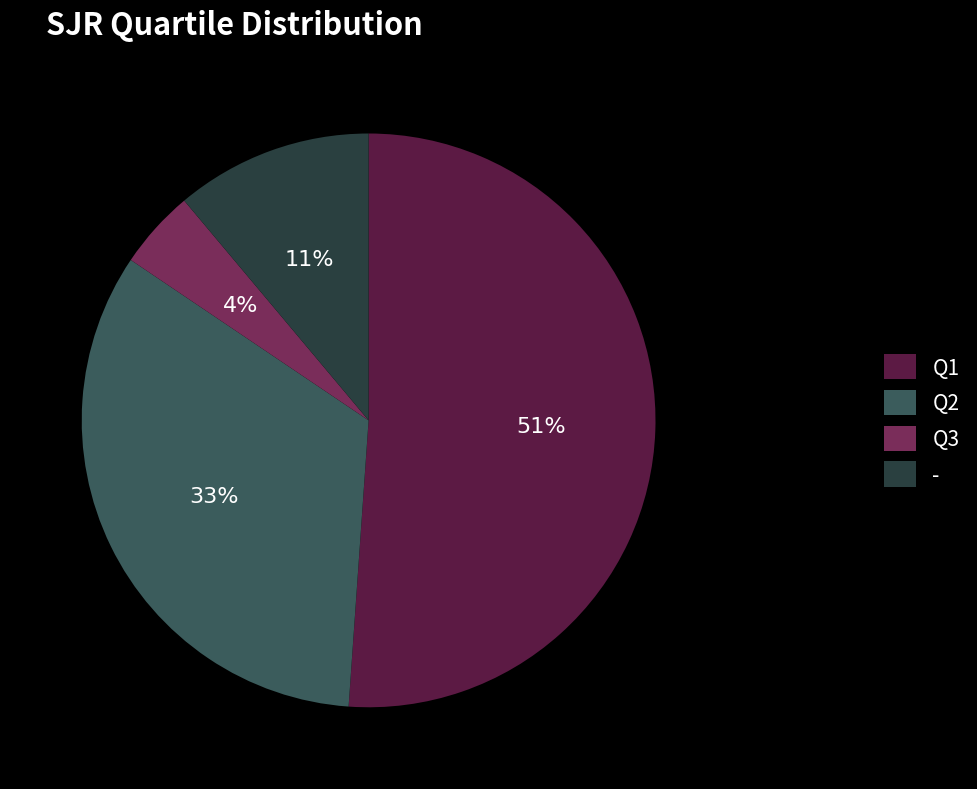

Is it true that Q2 is 33% of the pie?

True